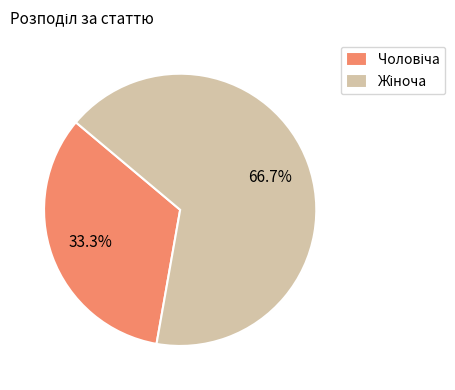

Is there any slice that represents more than half of the pie?

Yes